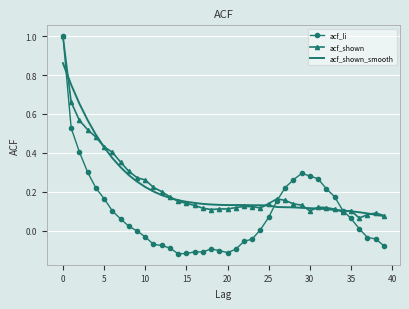

What is the greatest value displayed?

1.0